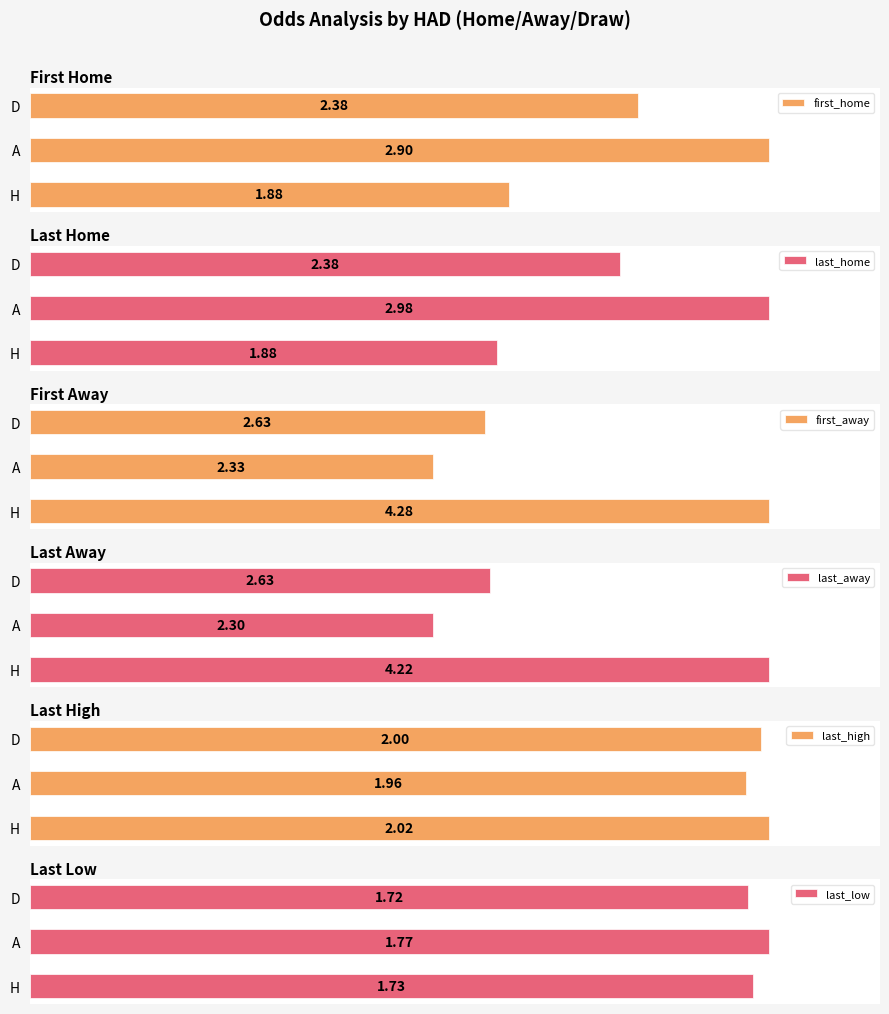

List the labels in order of last_home value, largest first.

A, D, H